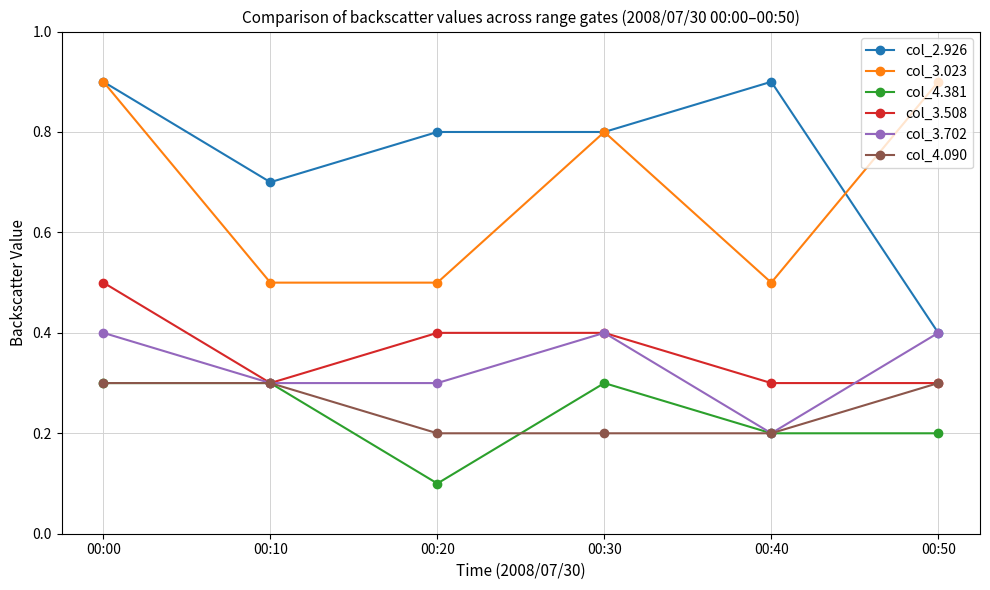

How many lines are shown in the chart?

6